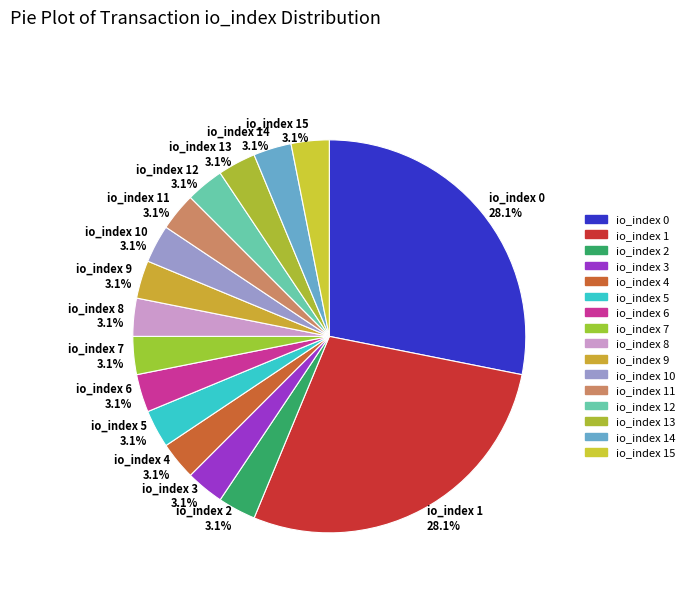

Combined, do io_index 3 3.1% and io_index 1 28.1% account for over 50%?

No